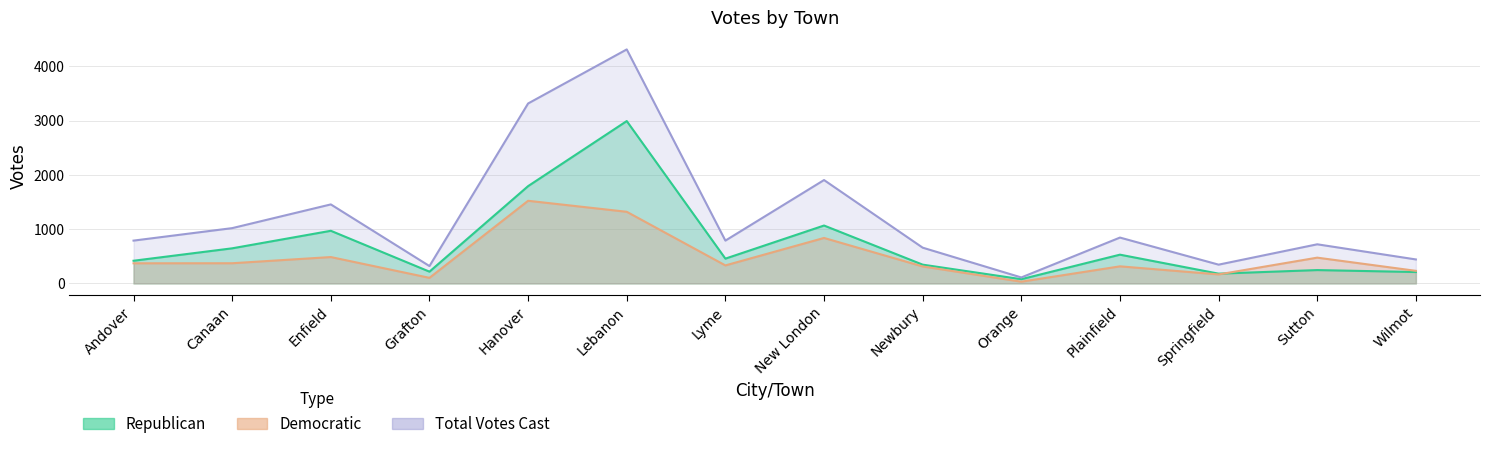

What is the difference between the maximum and minimum values in the Democratic series?

1491